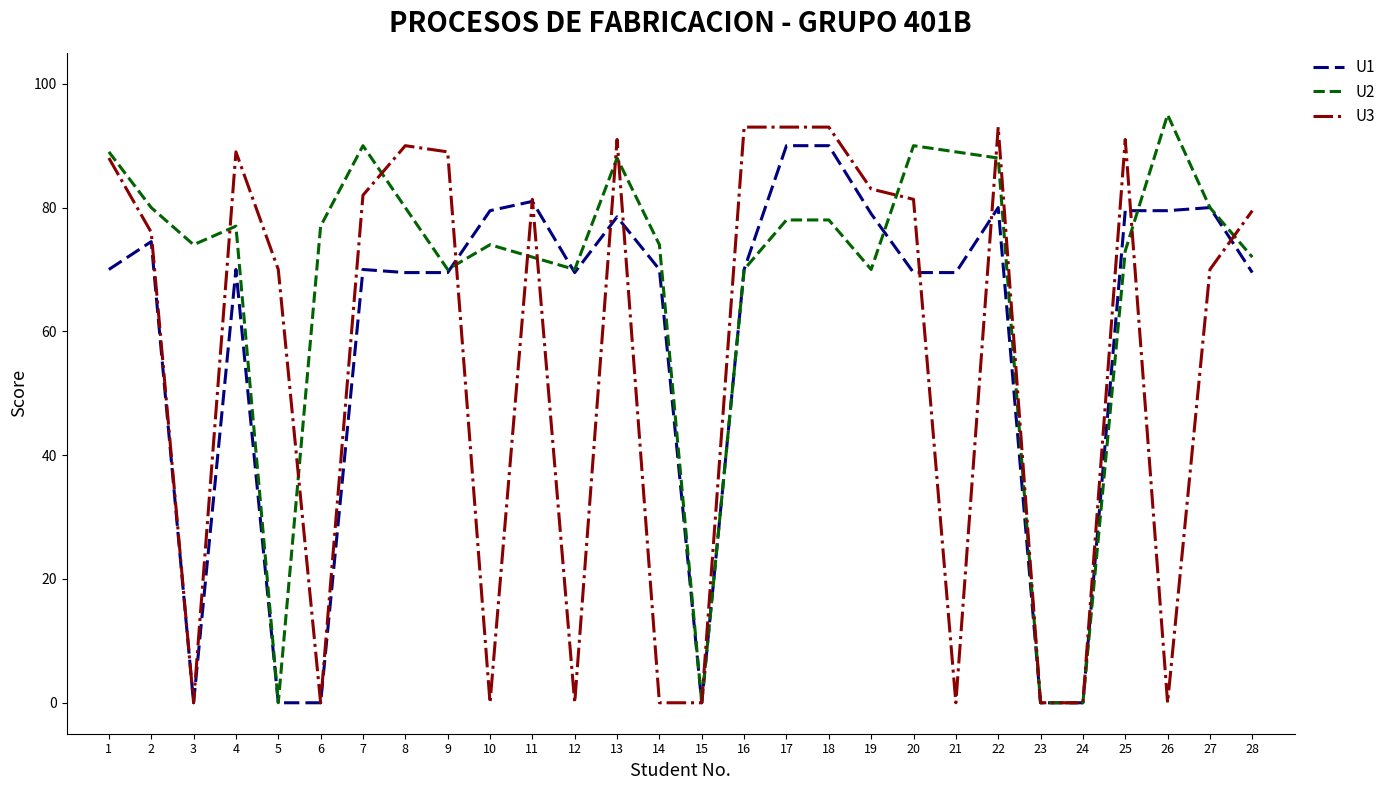

Which series has the largest total across all categories?

U2